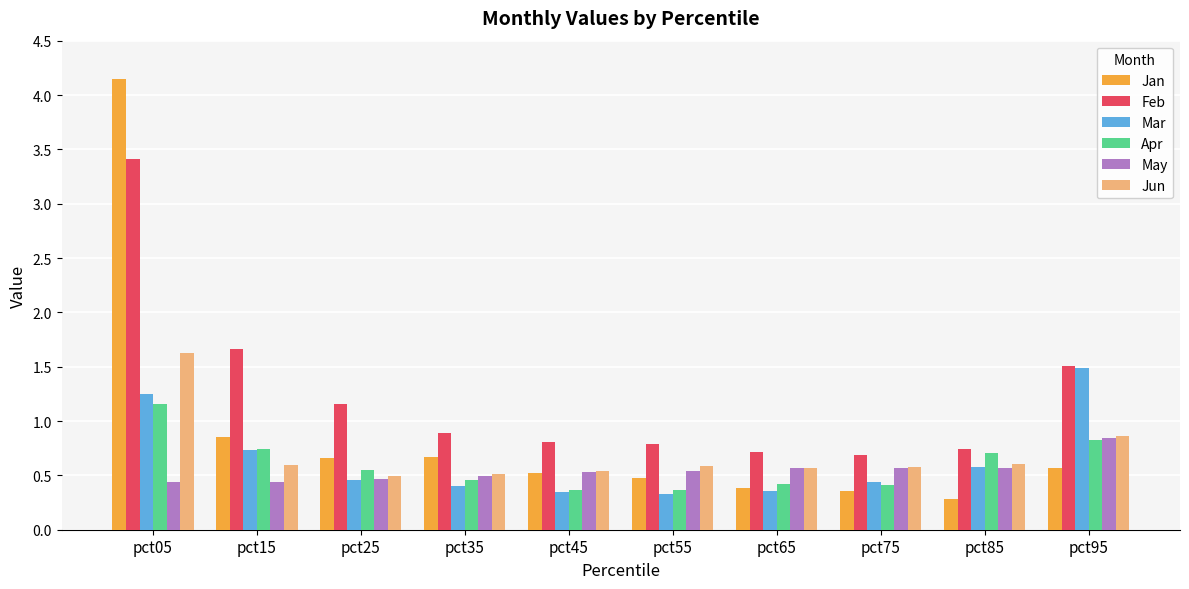

What is the average value of the Jun series?

0.7